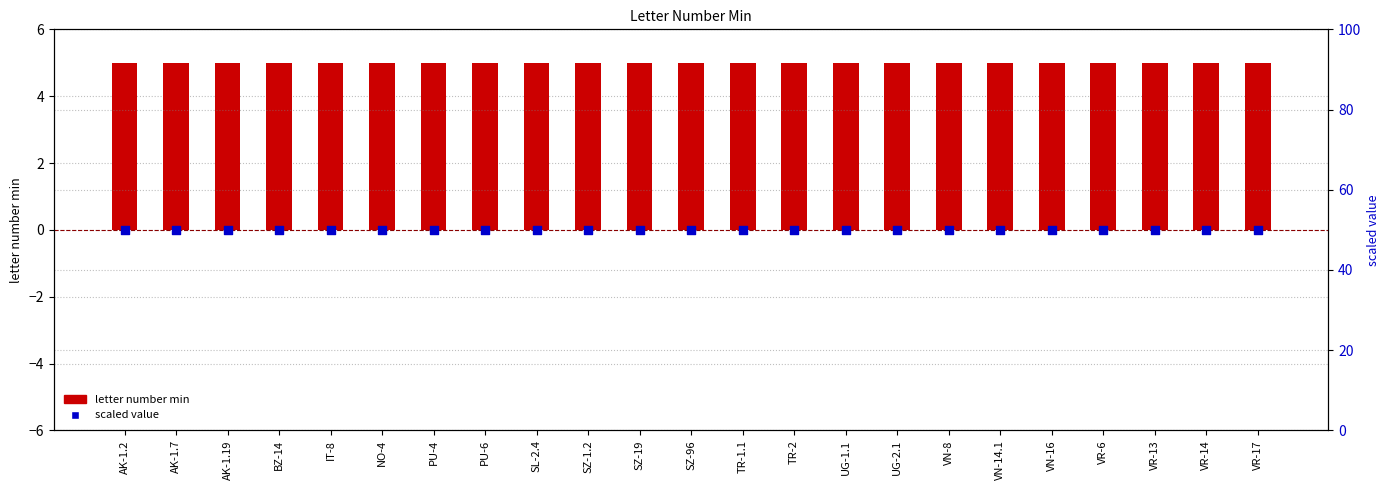

Is the value of scaled value at VR-6 greater than the value of letter number min at SZ-1.2?

Yes